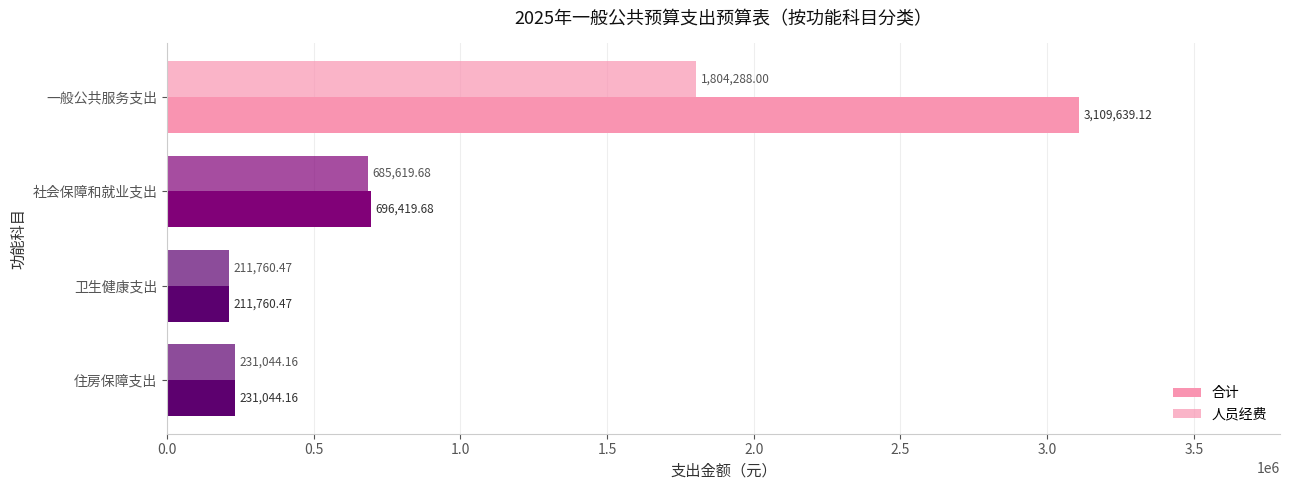

What position from the right is 一般公共服务支出?

4